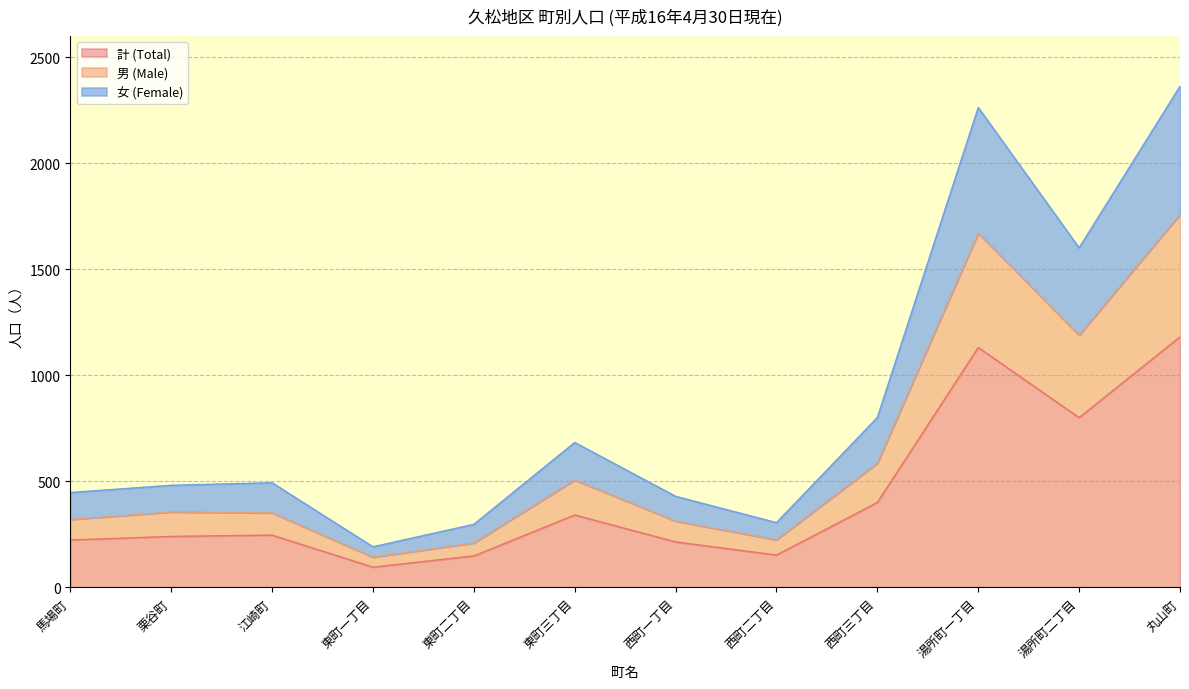

Reading left to right, list all the values displayed in this chart.

計 (Total): 馬場町=224	栗谷町=241	江崎町=247	東町一丁目=96	東町二丁目=149	東町三丁目=342	西町一丁目=215	西町二丁目=153	西町三丁目=401	湯所町一丁目=1132	湯所町二丁目=801	丸山町=1182
男 (Male): 馬場町=321	栗谷町=356	江崎町=352	東町一丁目=143	東町二丁目=210	東町三丁目=507	西町一丁目=313	西町二丁目=225	西町三丁目=586	湯所町一丁目=1671	湯所町二丁目=1190	丸山町=1759
女 (Female): 馬場町=448	栗谷町=482	江崎町=494	東町一丁目=192	東町二丁目=298	東町三丁目=684	西町一丁目=430	西町二丁目=306	西町三丁目=802	湯所町一丁目=2264	湯所町二丁目=1602	丸山町=2364